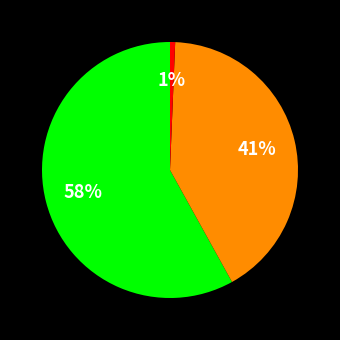

Is there any slice that represents more than half of the pie?

Yes